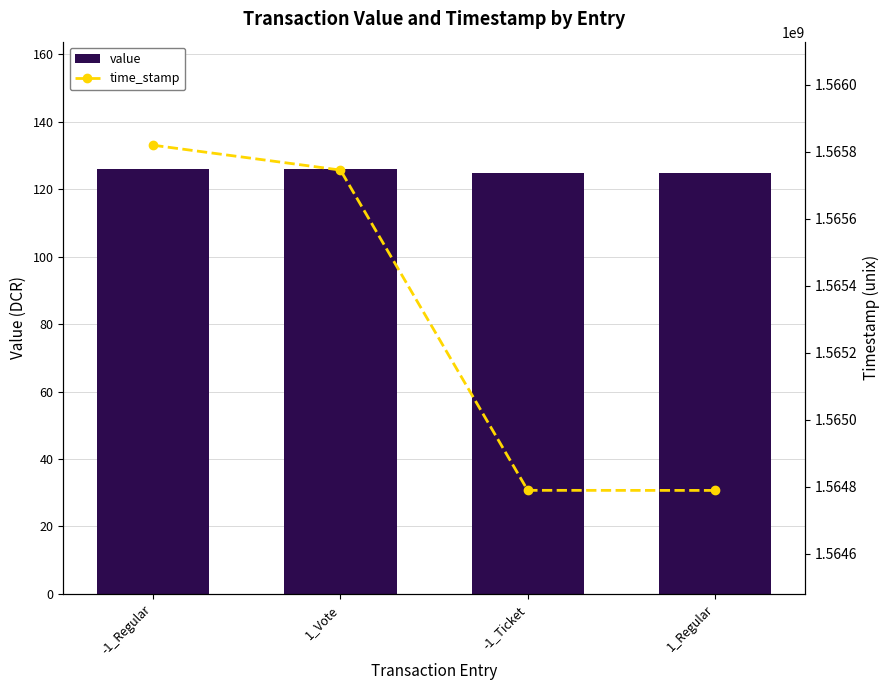

What is the sum of the value values at -1_Ticket and 1_Vote?

250.8